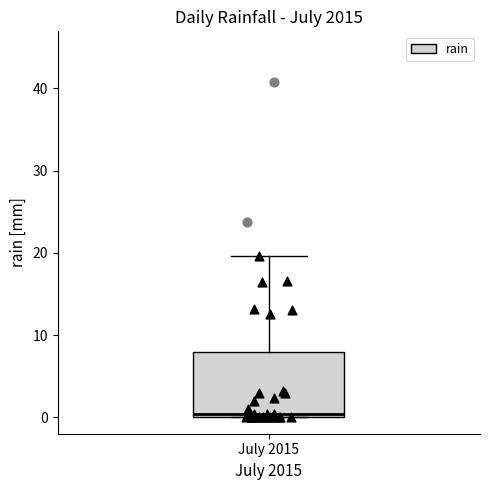

Where is the upper edge of the box for July 2015 on the y-axis? The values are not printed on the chart, so give them approximately, as read against the axis.

8